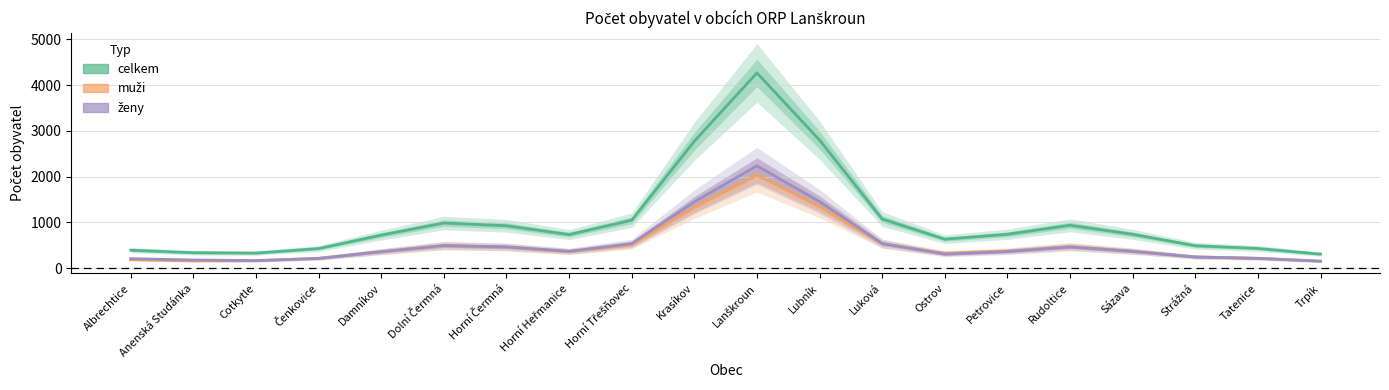

Which series has the largest total across all categories?

celkem